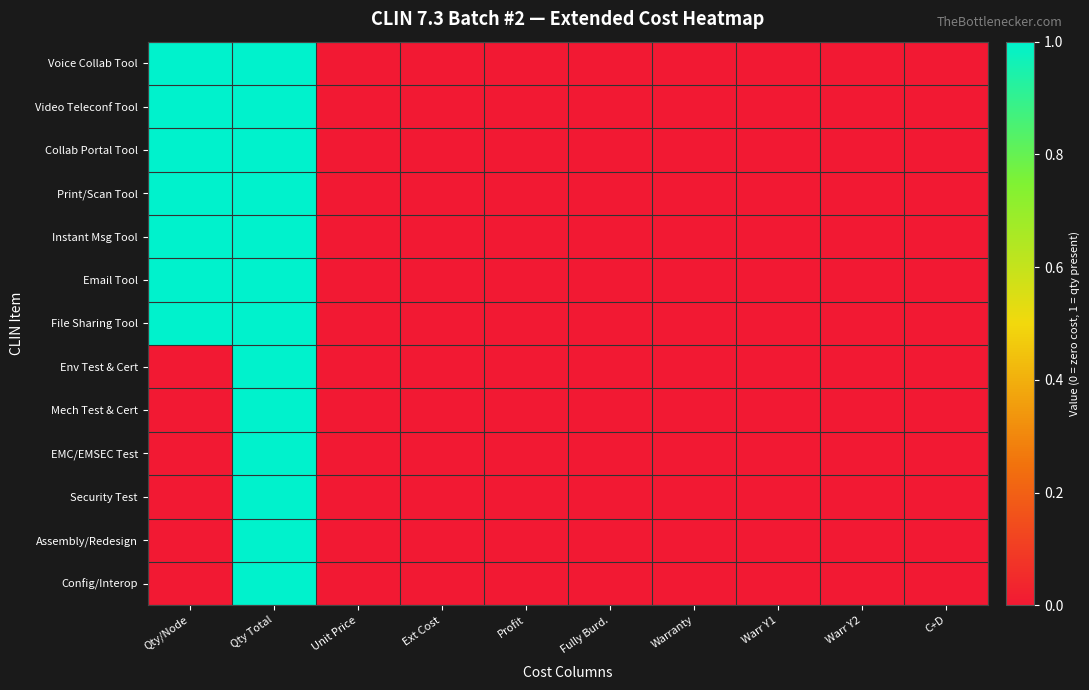

Which series has the largest range (max minus min)?

Voice Collab Tool